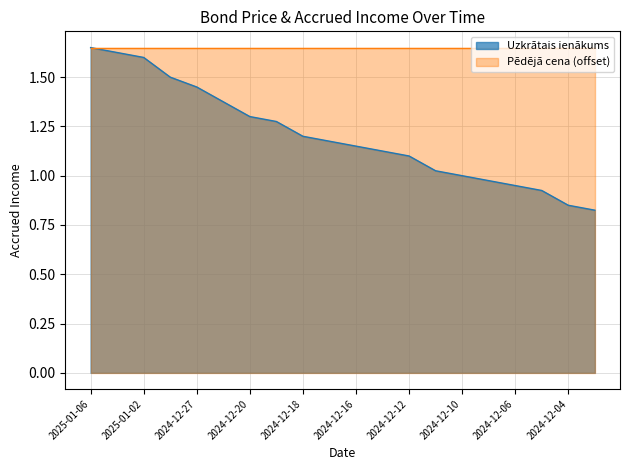

List the labels in order of value, smallest first.

2024-12-03, 2024-12-04, 2024-12-05, 2024-12-06, 2024-12-09, 2024-12-10, 2024-12-11, 2024-12-12, 2024-12-13, 2024-12-16, 2024-12-17, 2024-12-18, 2024-12-19, 2024-12-20, 2024-12-23, 2024-12-27, 2024-12-30, 2025-01-02, 2025-01-03, 2025-01-06